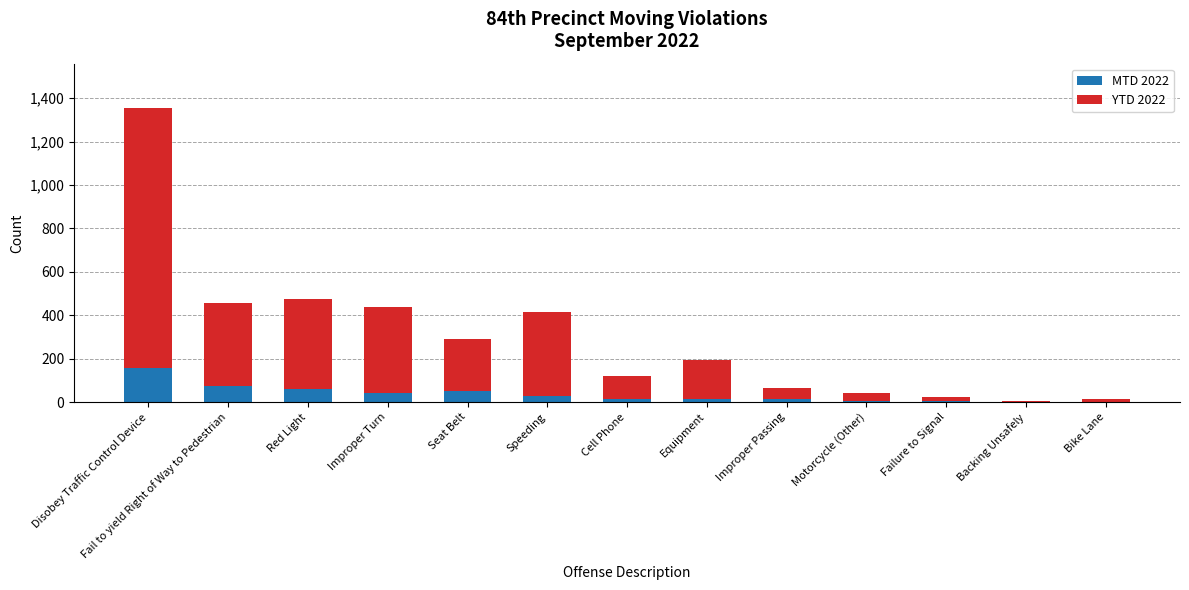

At which category is the sum across all series the highest?

Disobey Traffic Control Device